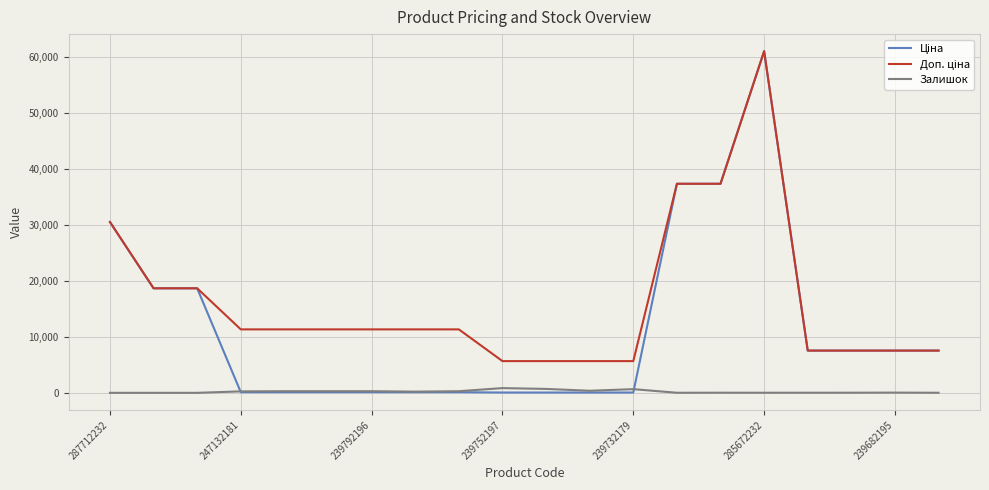

What is the greatest value displayed?

61024.7